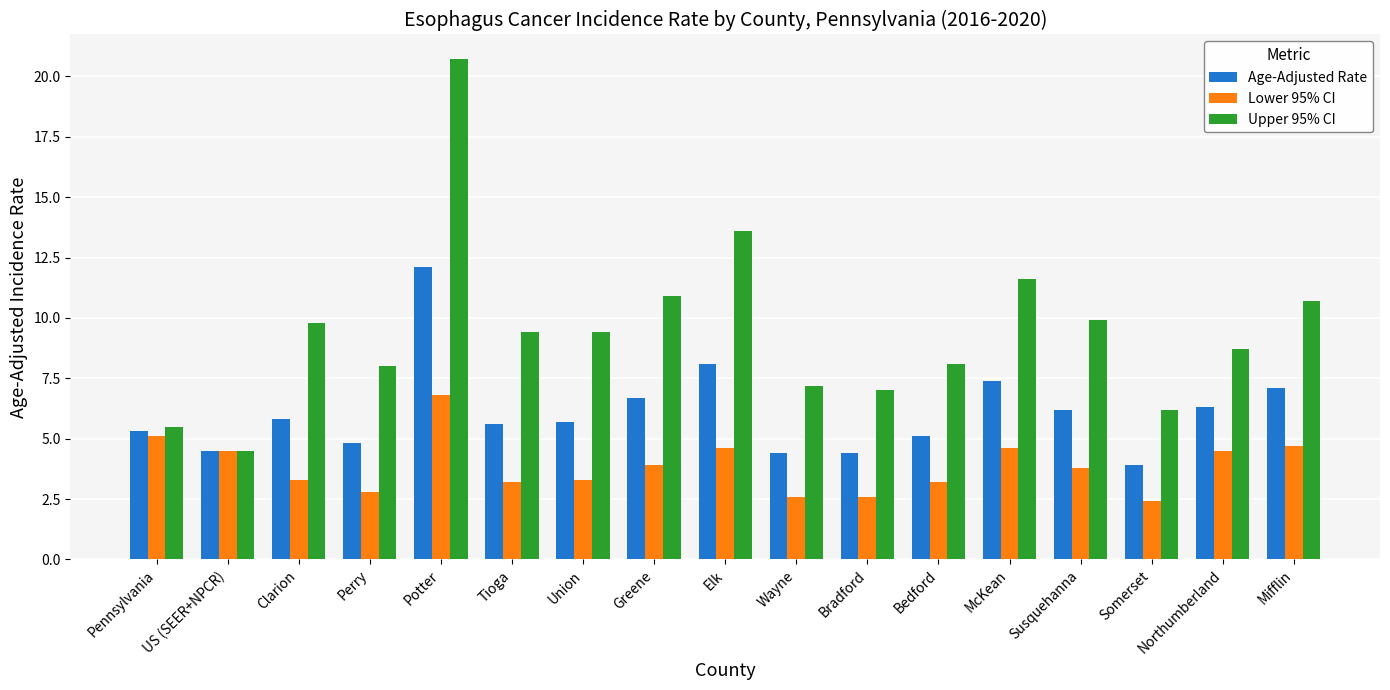

Are the bars grouped side by side (vs. stacked)?

Yes